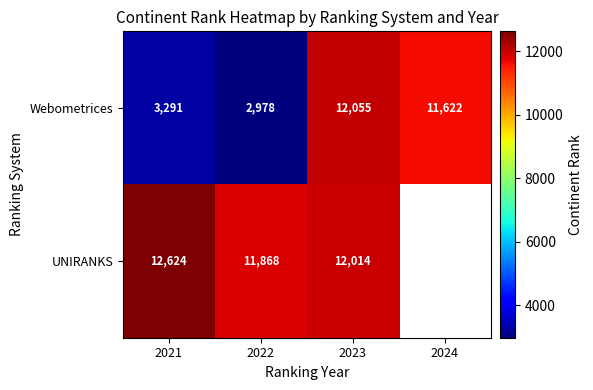

How many distinct data groups are displayed?

2